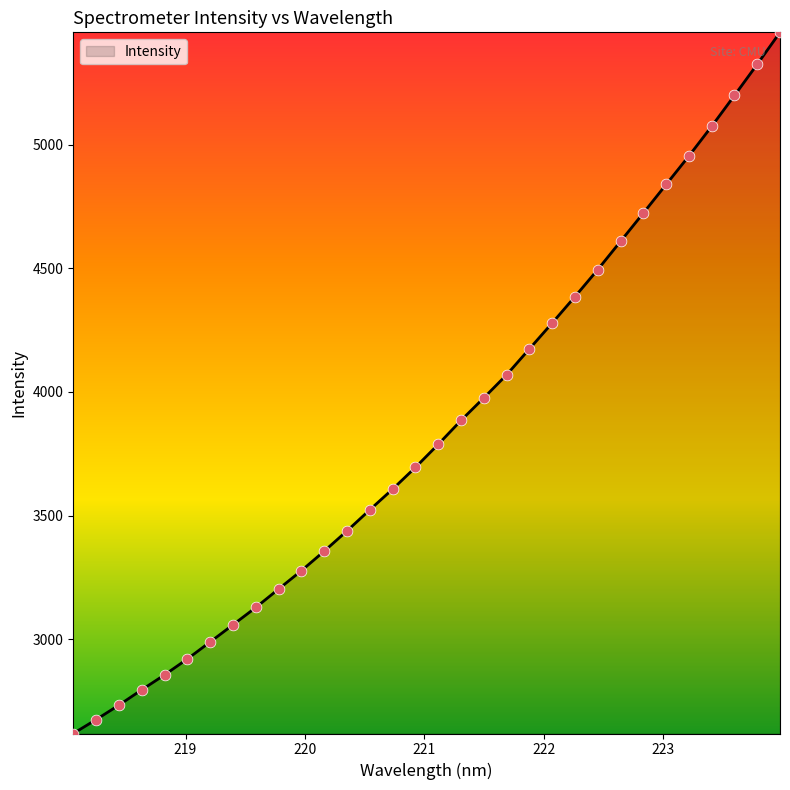

What is the maximum value shown in the chart?

5454.8